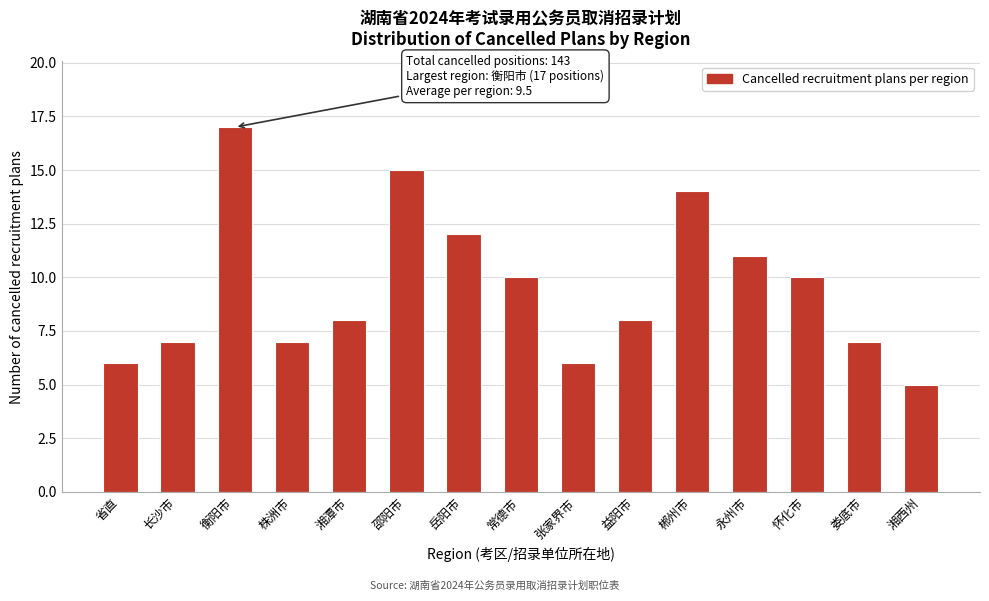

Reading right to left, what are all the values shown in this chart?

5	7	10	11	14	8	6	10	12	15	8	7	17	7	6